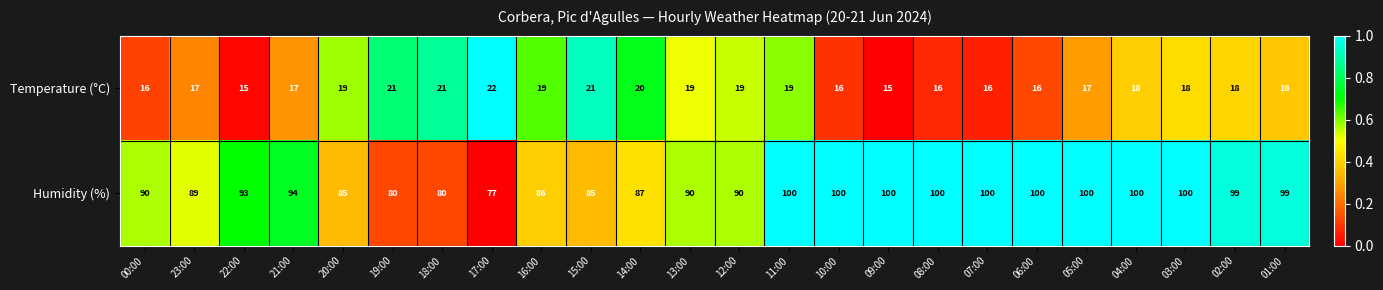

What is the lowest value of the Humidity (%) series?

77